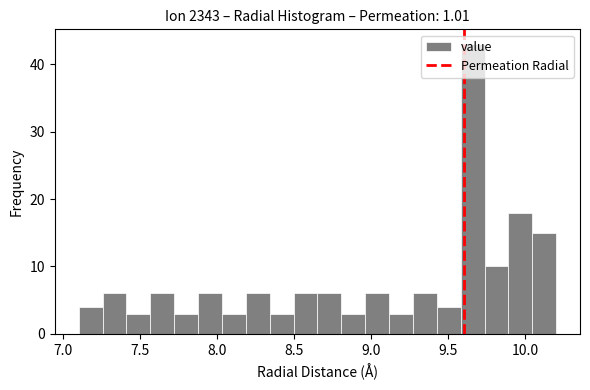

Around what value on the x-axis is the tallest bar? Give the approximate position of its centre, as read against the axis.

9.65